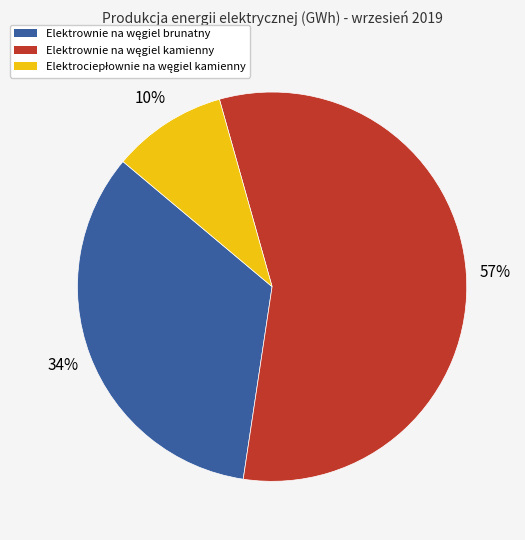

Is there a majority slice in this chart?

Yes